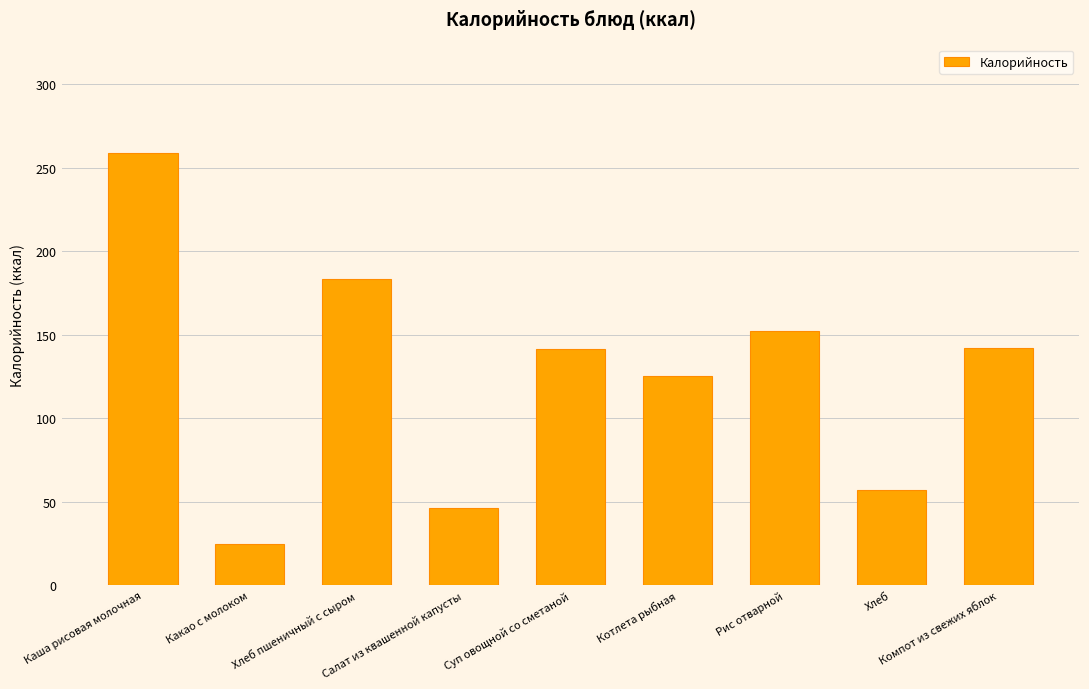

The value at Хлеб пшеничный с сыром is 275.6. True or false?

False